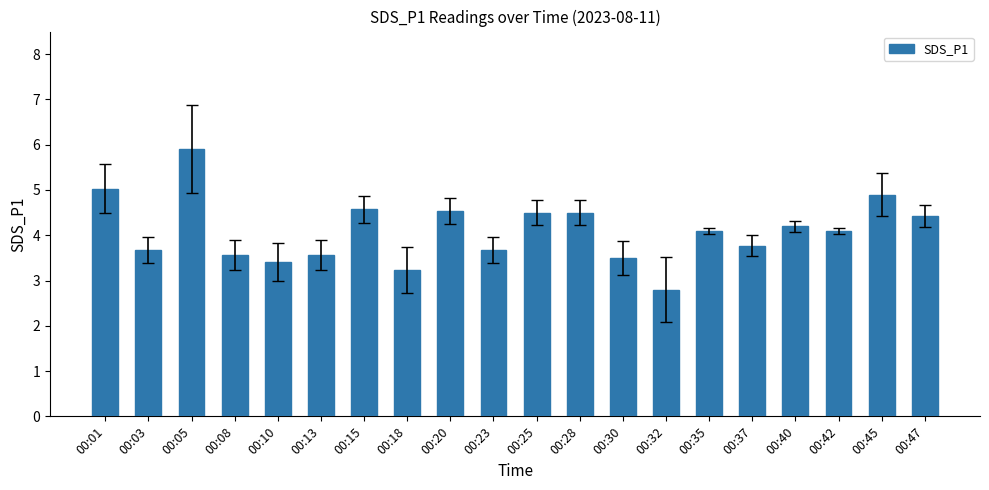

What is the difference between the maximum and minimum values?

3.1